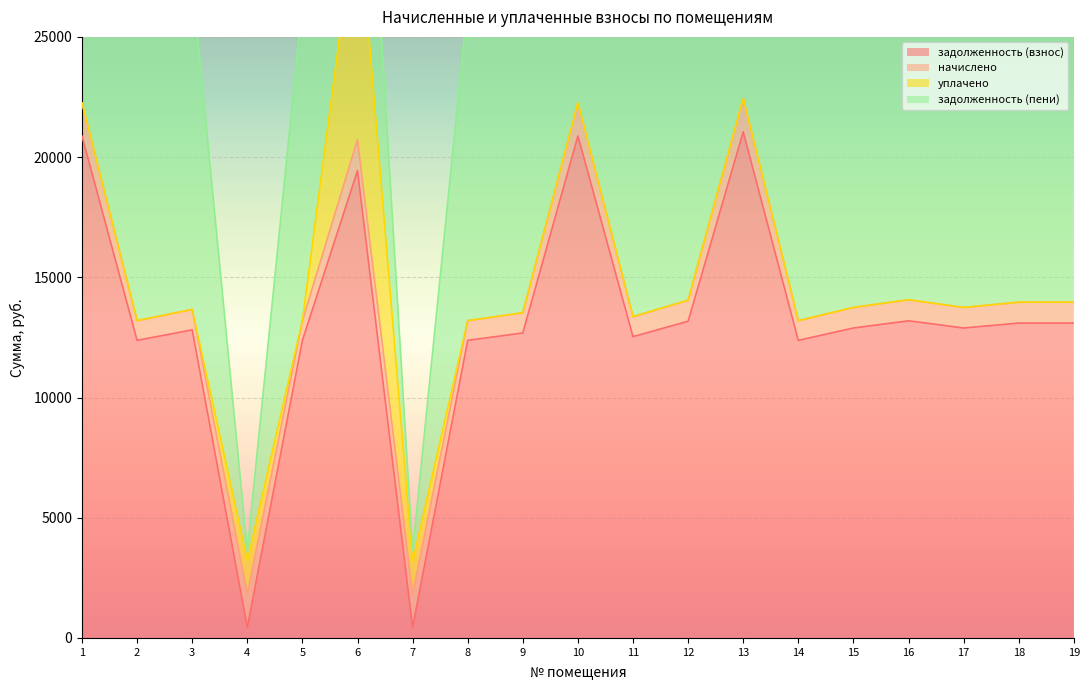

The value of задолженность (взнос) at 12 is 19879.2. True or false?

False